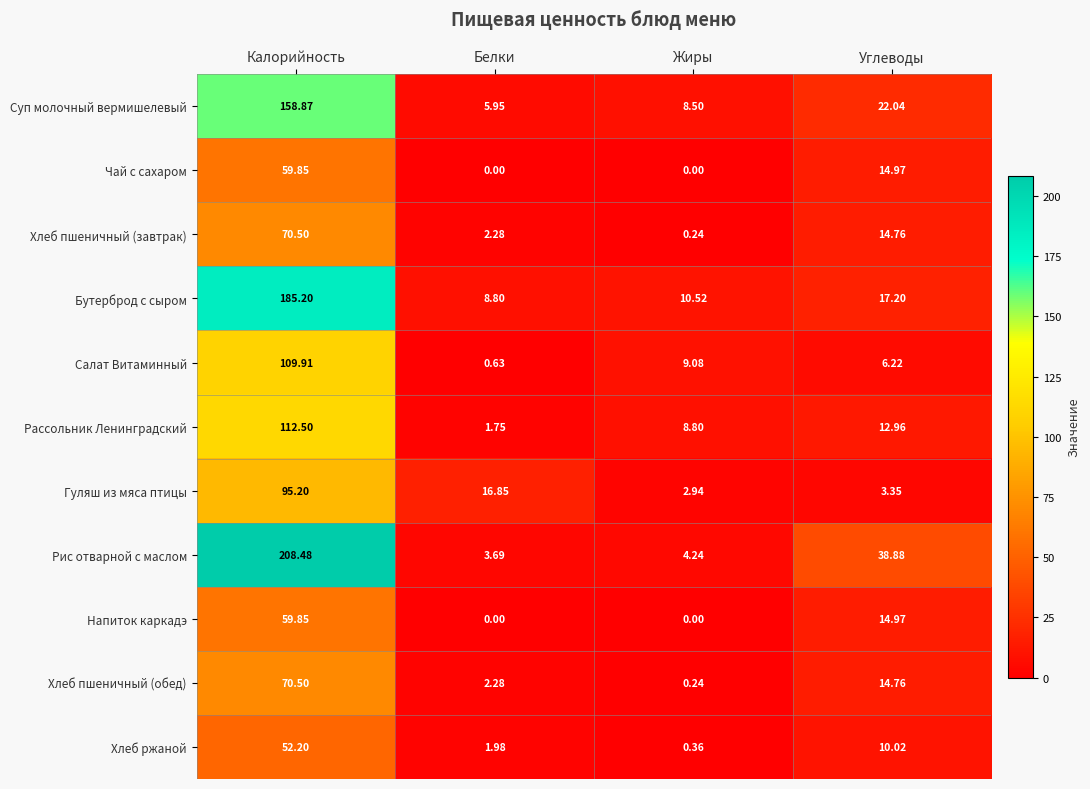

At which label does Бутерброд с сыром reach its peak?

Калорийность